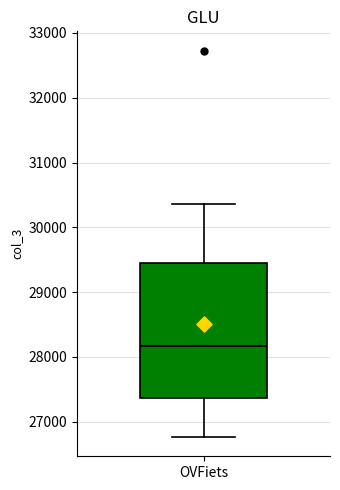

Read this box plot against the y-axis: the position of the median line, the range covered by the box, and the ends of both whiskers. The values are not printed on the chart, so give them approximately, as read against the axis.

median 28200, box 27400 to 29400, whiskers 26800 to 30400